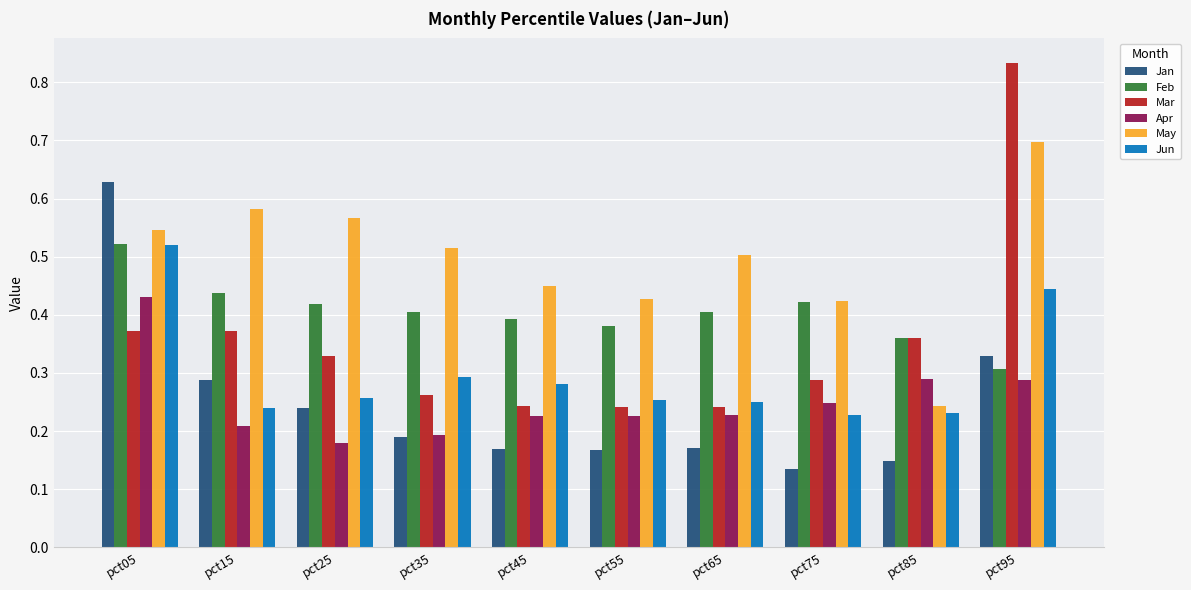

Between pct05 and pct75, which series saw the biggest shift?

Jan